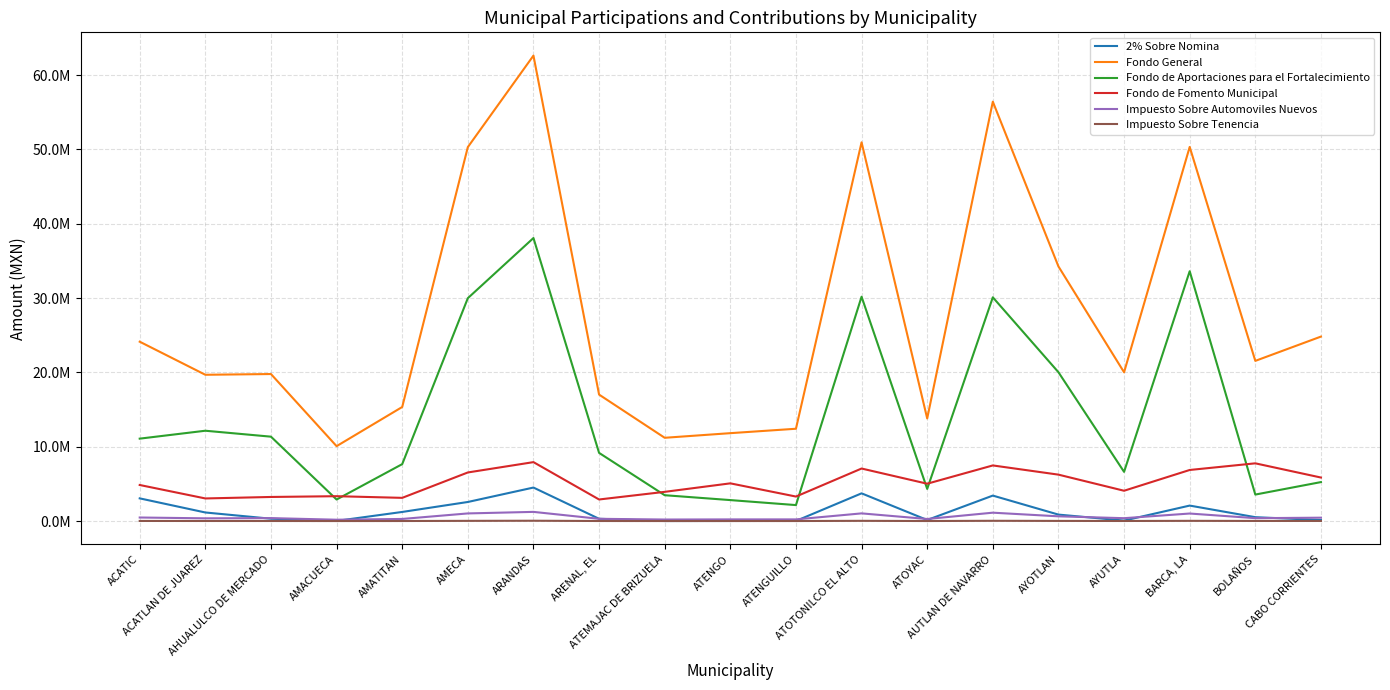

Which has a higher value, ACATLAN DE JUAREZ or ATENGO?

ACATLAN DE JUAREZ